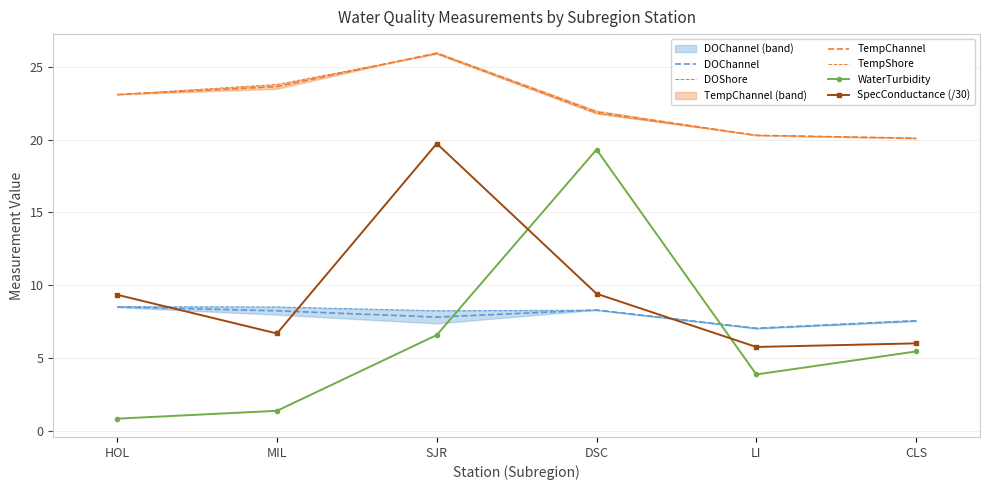

Where is TempShore nearest to the value 23?

HOL